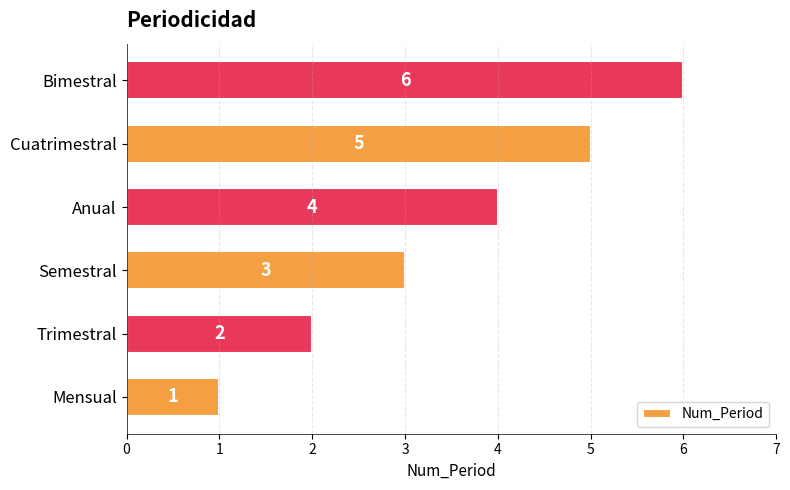

How many values are below 4?

3